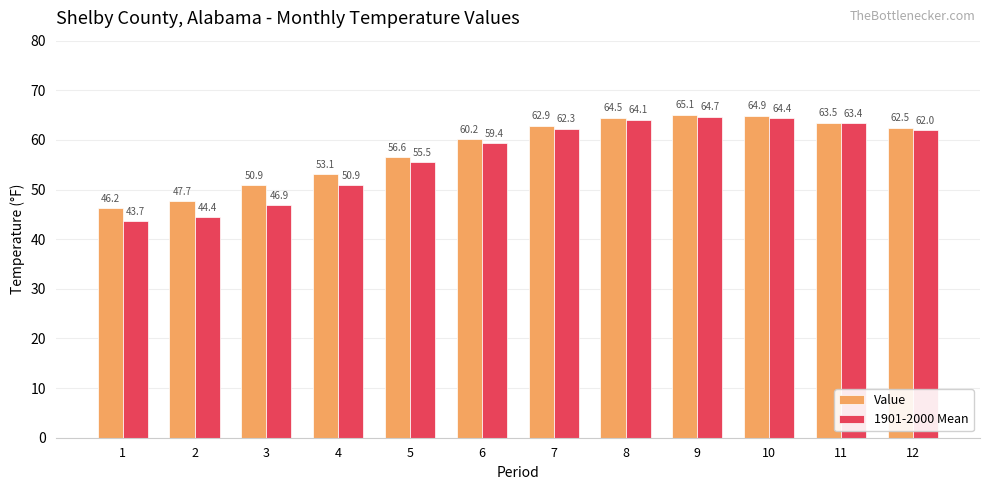

What is the total value across all series at 5?

112.1